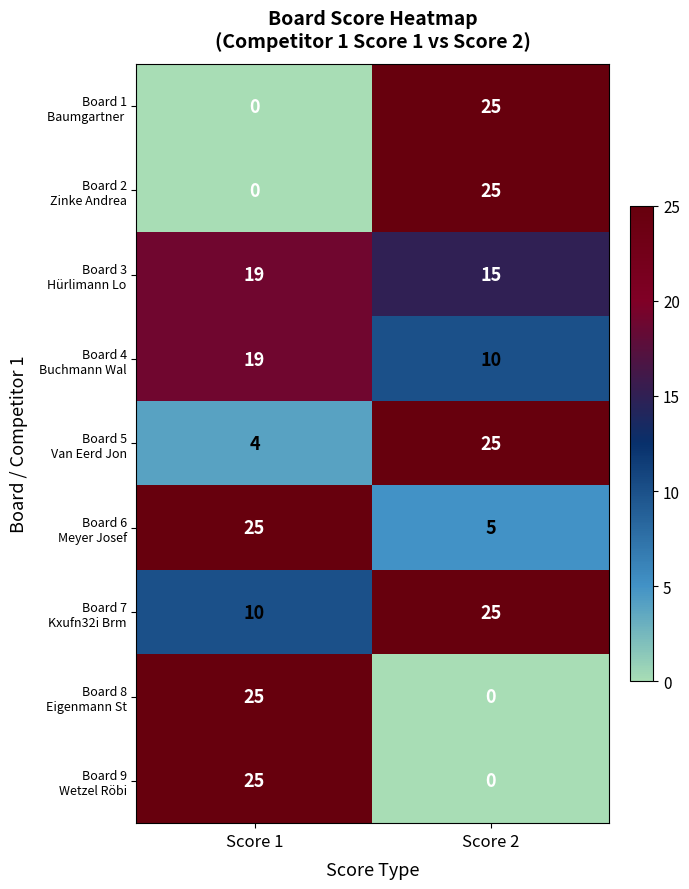

What is the difference between the highest and lowest values at Score 1?

25